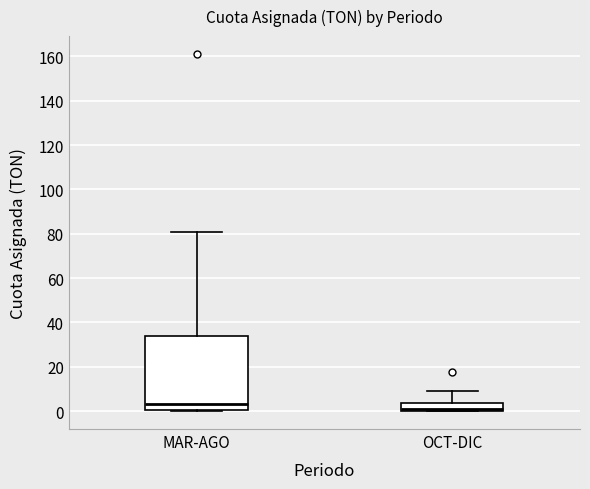

Which box has the lowest median line?

OCT-DIC